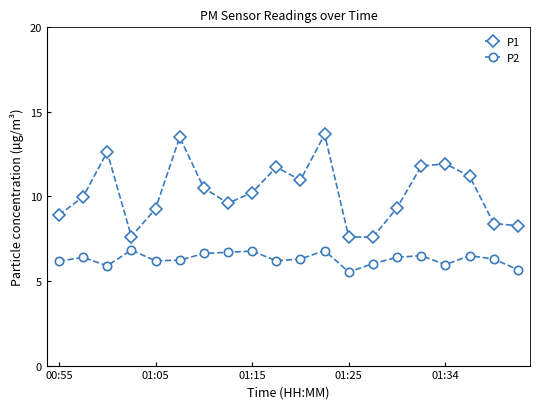

What is the difference between the maximum and minimum values in the P2 series?

1.3